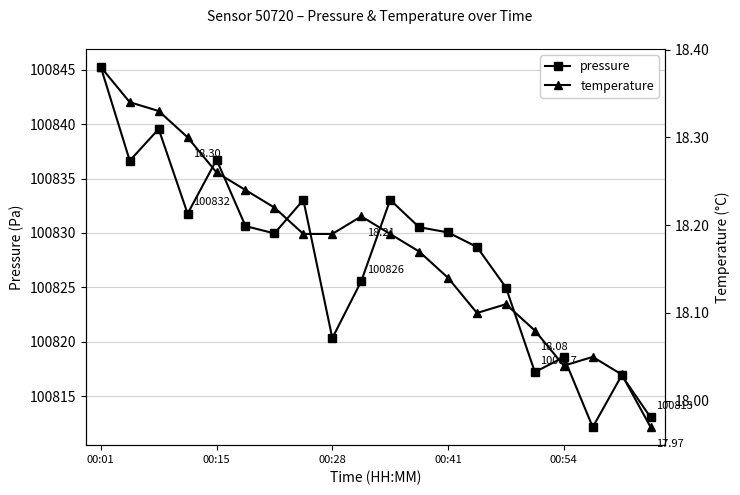

Does the chart have visible grid lines?

Yes